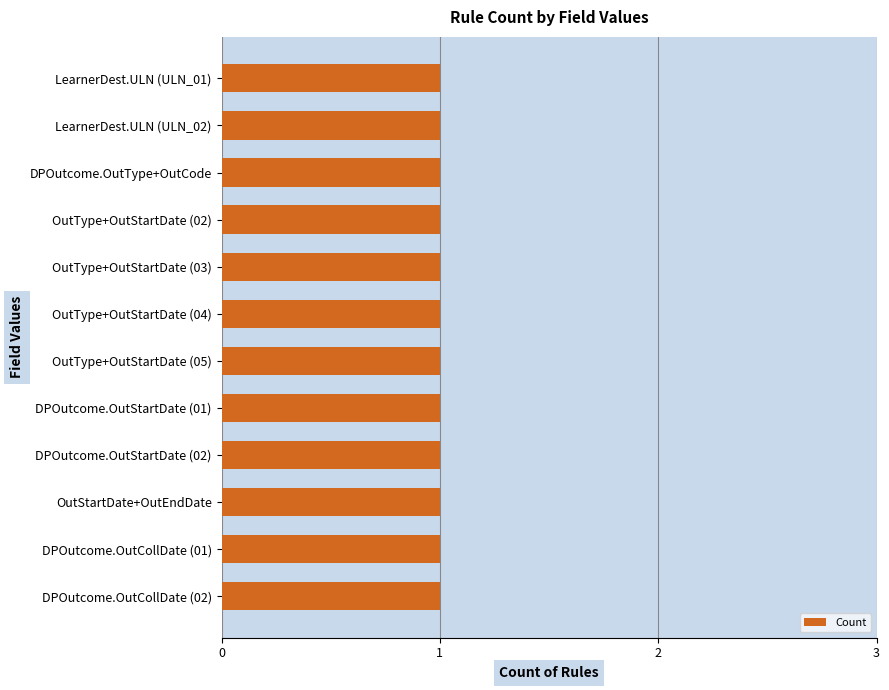

What is the ratio of the value at DPOutcome.OutCollDate (OutCollDate_02) to the value at DPOutcome.OutStartDate (OutStartDate_01)?

1.0